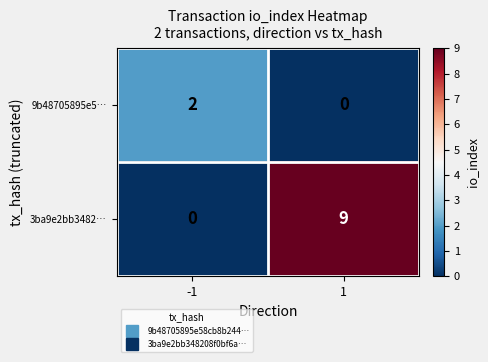

What value does the 3ba9e2bb3482… series have at 1?

9